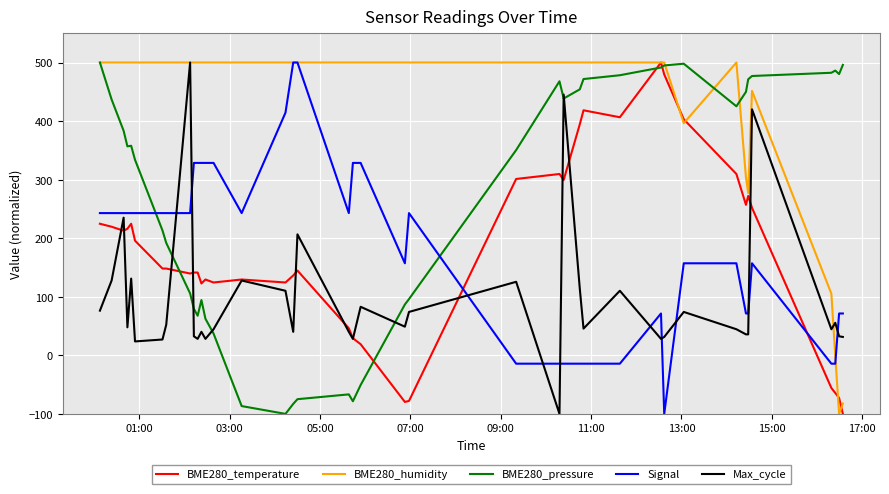

What are all the series names shown in the legend?

BME280_temperature, BME280_humidity, BME280_pressure, Signal, Max_cycle